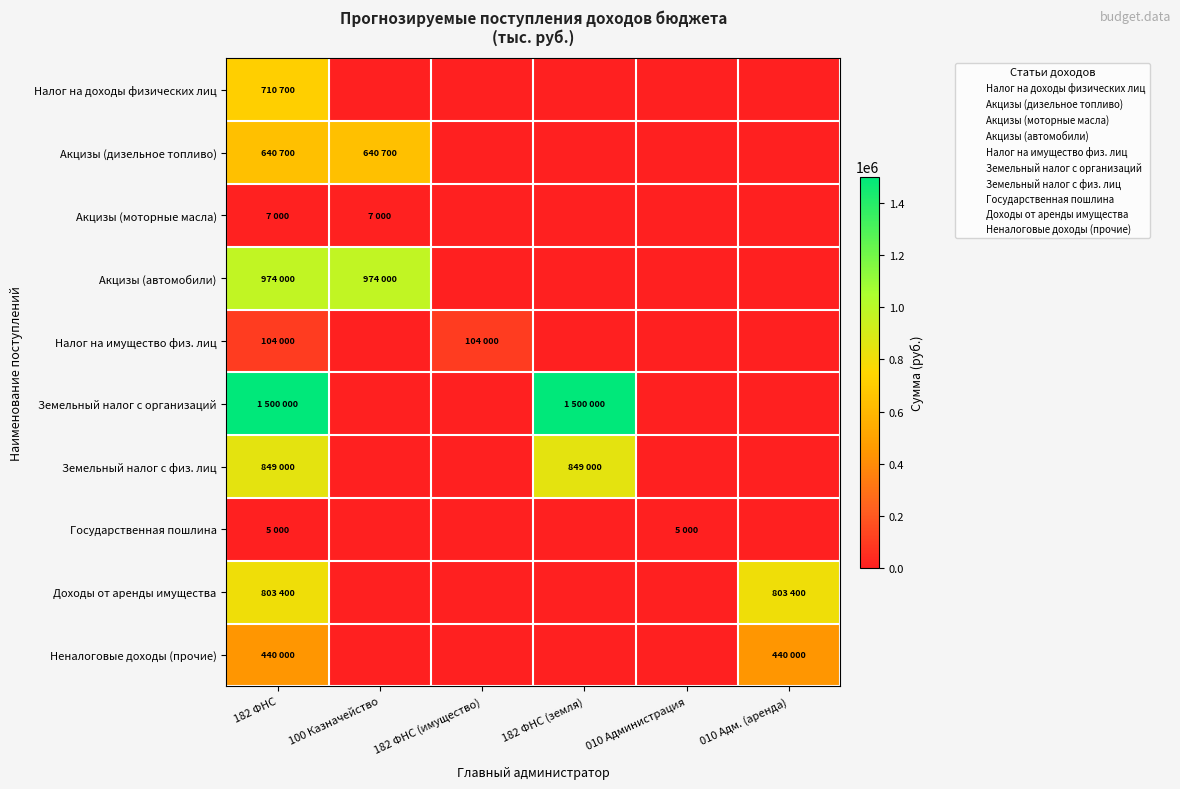

Reading left to right, transcribe all the data shown in this chart.

Налог на доходы физических лиц: 182 ФНС=710700	100 Казначейство=0	182 ФНС (имущество)=0	182 ФНС (земля)=0	010 Администрация=0	010 Адм. (аренда)=0
Акцизы (дизельное топливо): 182 ФНС=640700	100 Казначейство=640700	182 ФНС (имущество)=0	182 ФНС (земля)=0	010 Администрация=0	010 Адм. (аренда)=0
Акцизы (моторные масла): 182 ФНС=7000	100 Казначейство=7000	182 ФНС (имущество)=0	182 ФНС (земля)=0	010 Администрация=0	010 Адм. (аренда)=0
Акцизы (автомобили): 182 ФНС=974000	100 Казначейство=974000	182 ФНС (имущество)=0	182 ФНС (земля)=0	010 Администрация=0	010 Адм. (аренда)=0
Налог на имущество физ. лиц: 182 ФНС=104000	100 Казначейство=0	182 ФНС (имущество)=104000	182 ФНС (земля)=0	010 Администрация=0	010 Адм. (аренда)=0
Земельный налог с организаций: 182 ФНС=1500000	100 Казначейство=0	182 ФНС (имущество)=0	182 ФНС (земля)=1500000	010 Администрация=0	010 Адм. (аренда)=0
Земельный налог с физ. лиц: 182 ФНС=849000	100 Казначейство=0	182 ФНС (имущество)=0	182 ФНС (земля)=849000	010 Администрация=0	010 Адм. (аренда)=0
Государственная пошлина: 182 ФНС=5000	100 Казначейство=0	182 ФНС (имущество)=0	182 ФНС (земля)=0	010 Администрация=5000	010 Адм. (аренда)=0
Доходы от аренды имущества: 182 ФНС=803400	100 Казначейство=0	182 ФНС (имущество)=0	182 ФНС (земля)=0	010 Администрация=0	010 Адм. (аренда)=803400
Неналоговые доходы (прочие): 182 ФНС=440000	100 Казначейство=0	182 ФНС (имущество)=0	182 ФНС (земля)=0	010 Администрация=0	010 Адм. (аренда)=440000